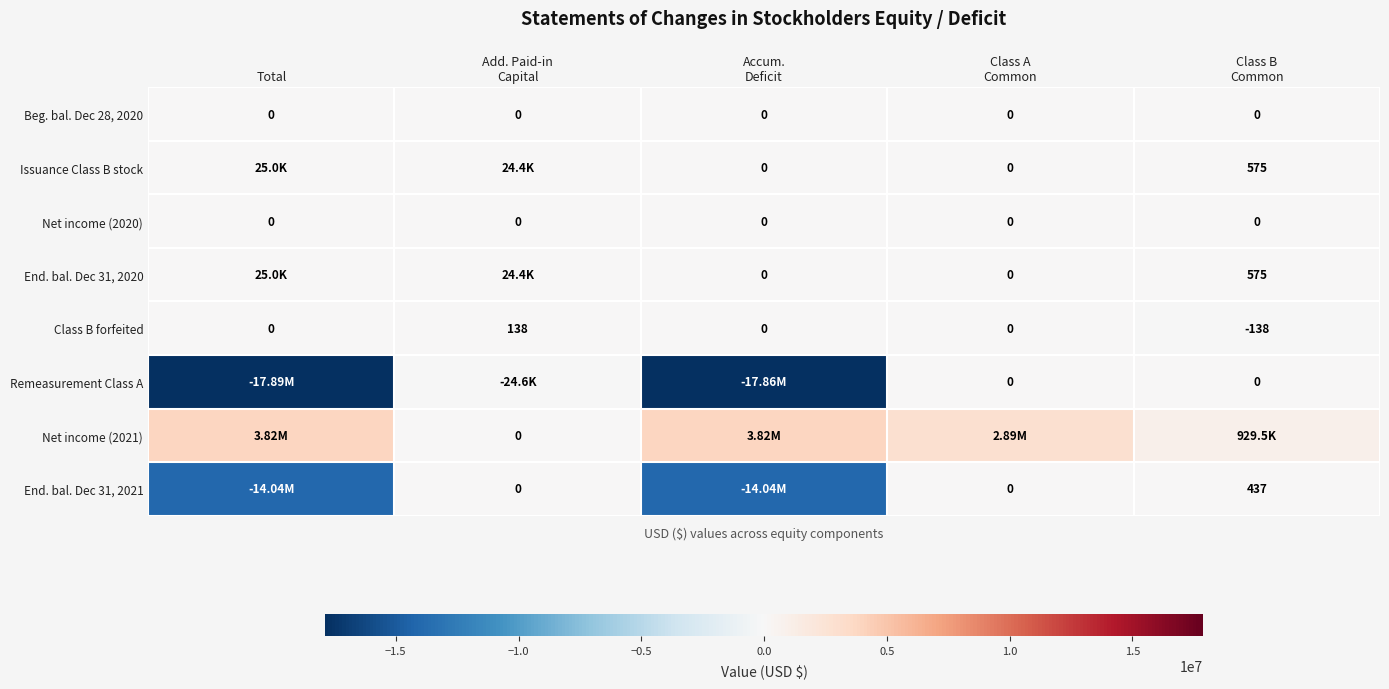

Which has a higher value, Class A
Common or Total?

Class A
Common